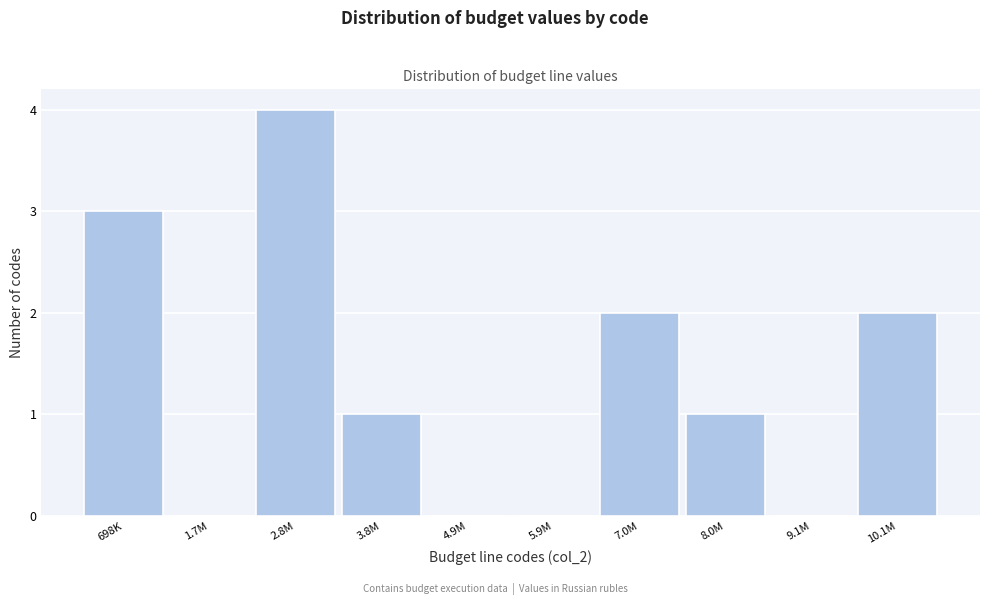

Reading left to right, list all the values displayed in this chart.

698K=3	1.7M=0	2.8M=4	3.8M=1	4.9M=0	5.9M=0	7.0M=2	8.0M=1	9.1M=0	10.1M=2